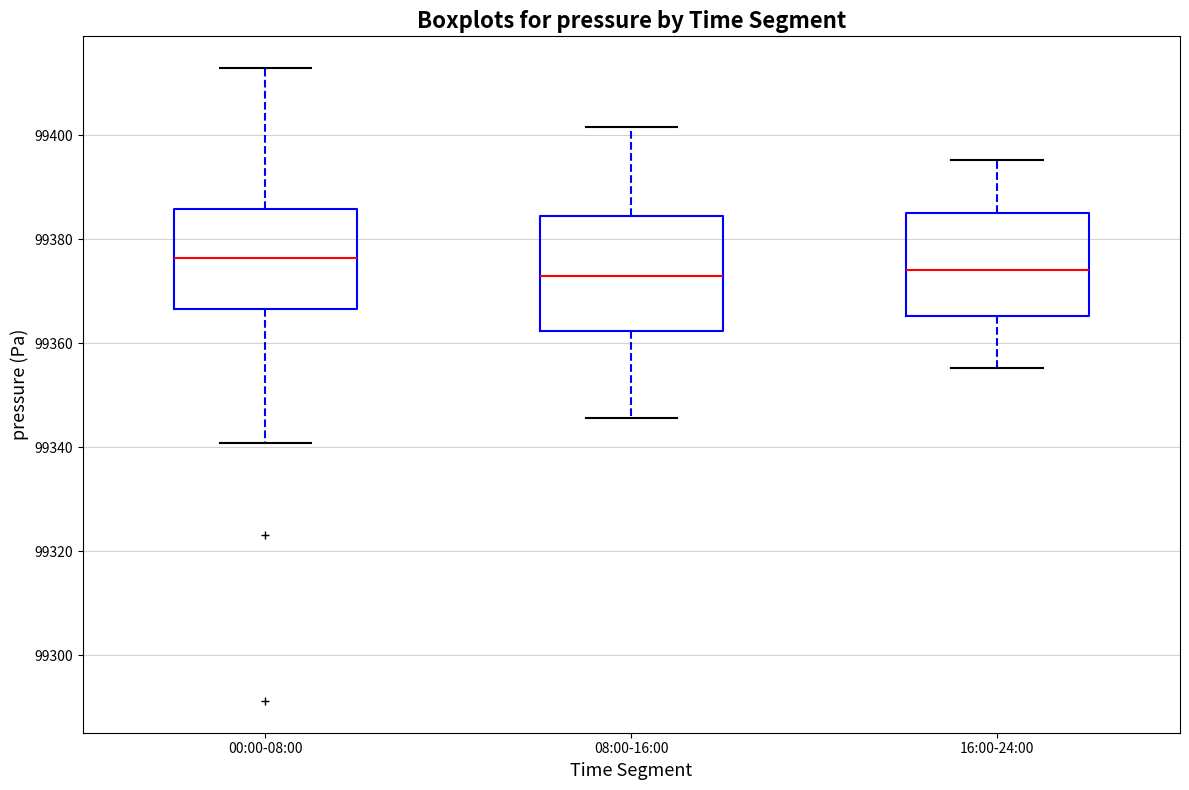

Which box's median line is the highest?

00:00-08:00